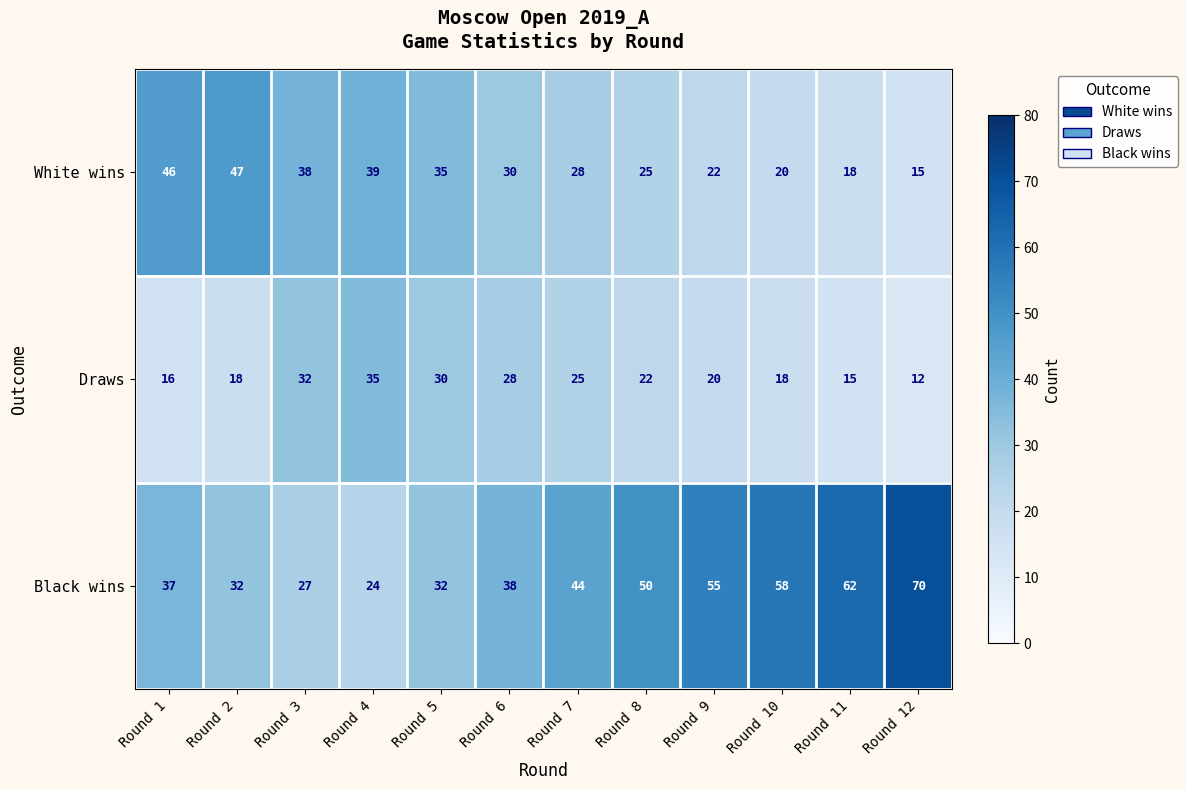

Rank the series by their average value, from highest to lowest.

Black wins, White wins, Draws